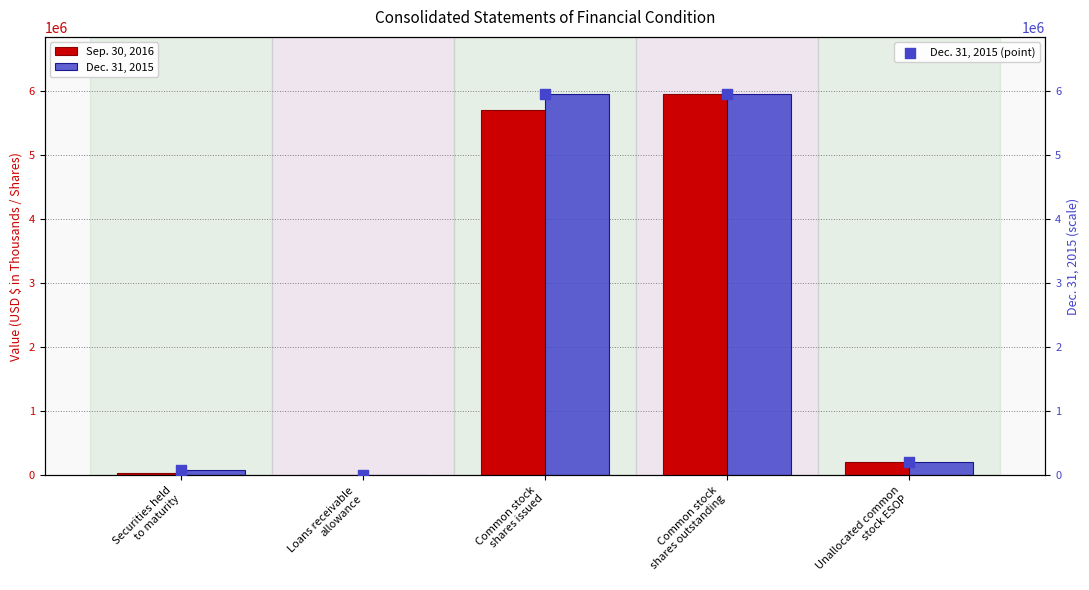

At which category is the sum across all series the highest?

Common stock
shares outstanding